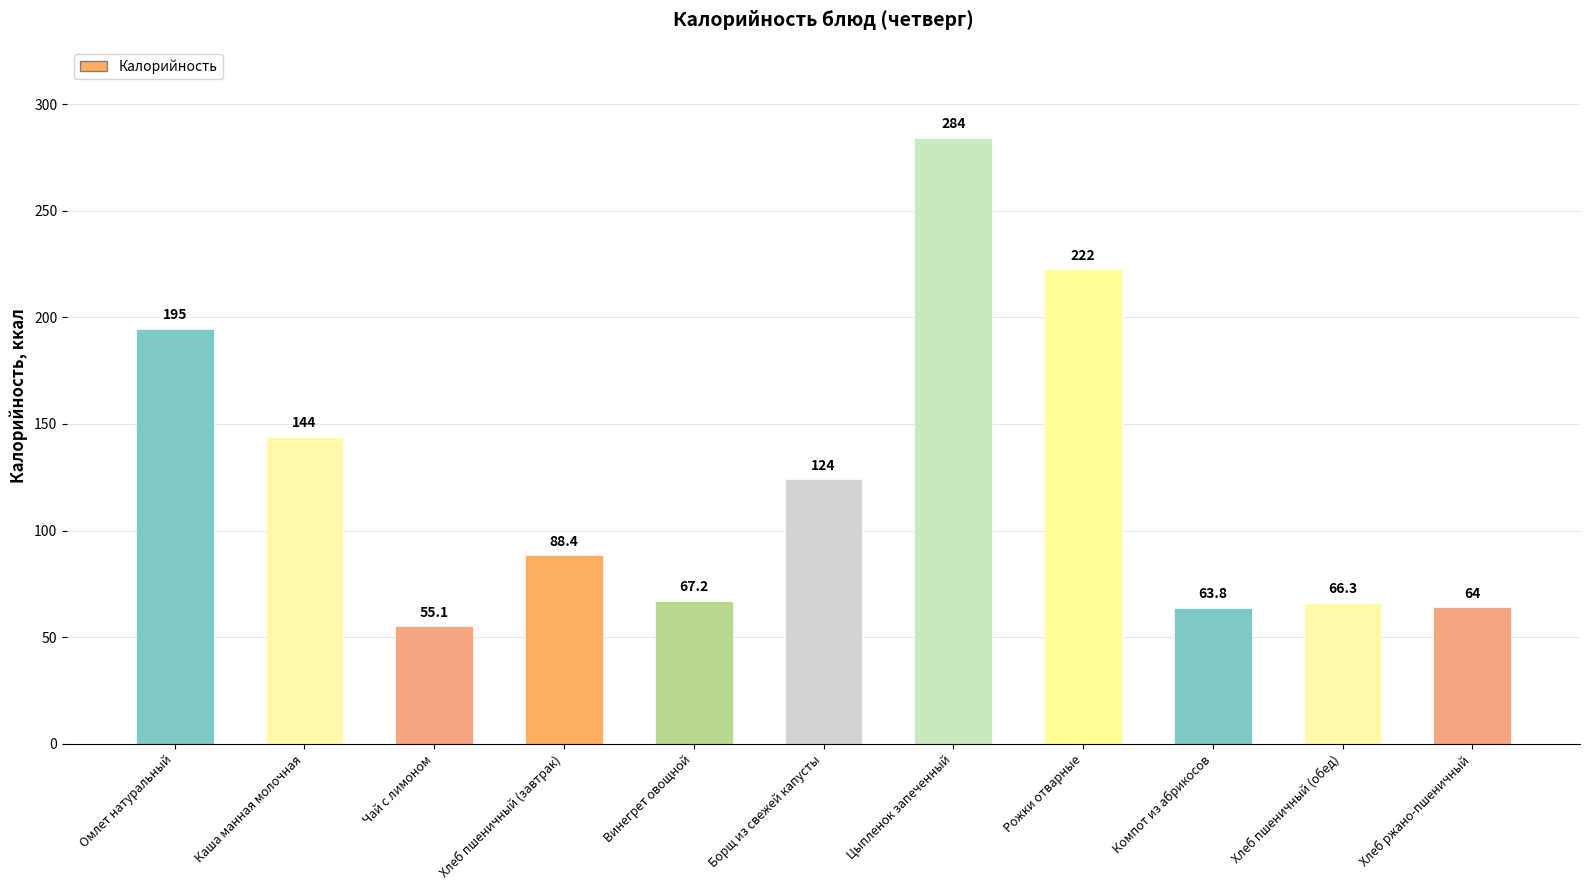

What is the difference between the values at Омлет натуральный and Хлеб ржано-пшеничный?

130.8